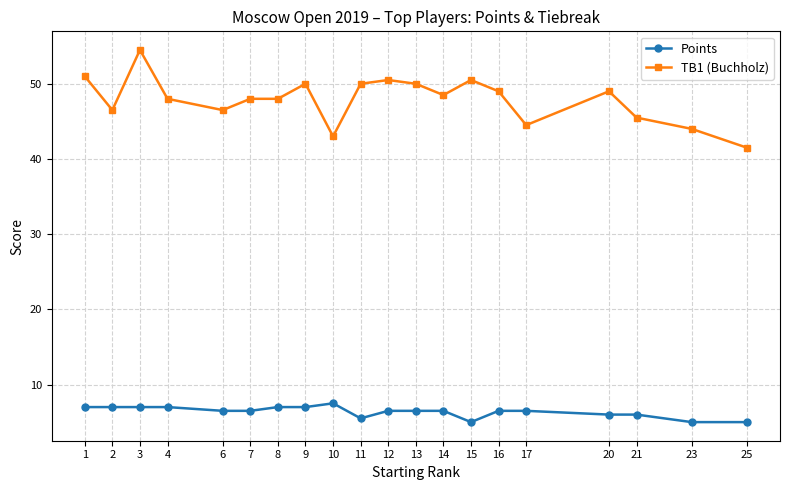

At which category is the sum across all series the highest?

3